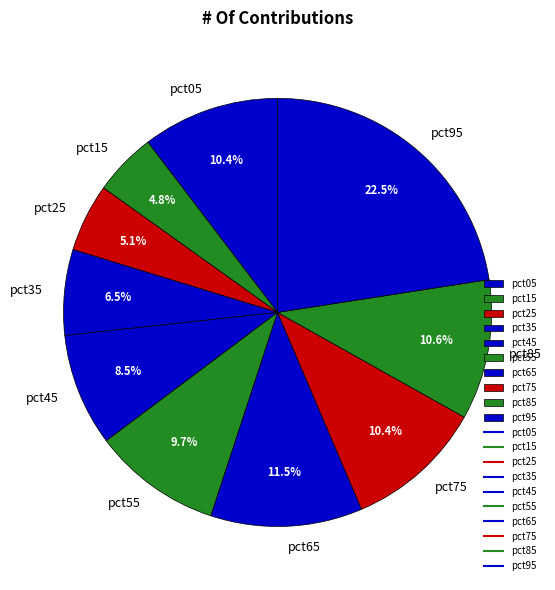

Which category has the biggest portion of the pie?

pct95